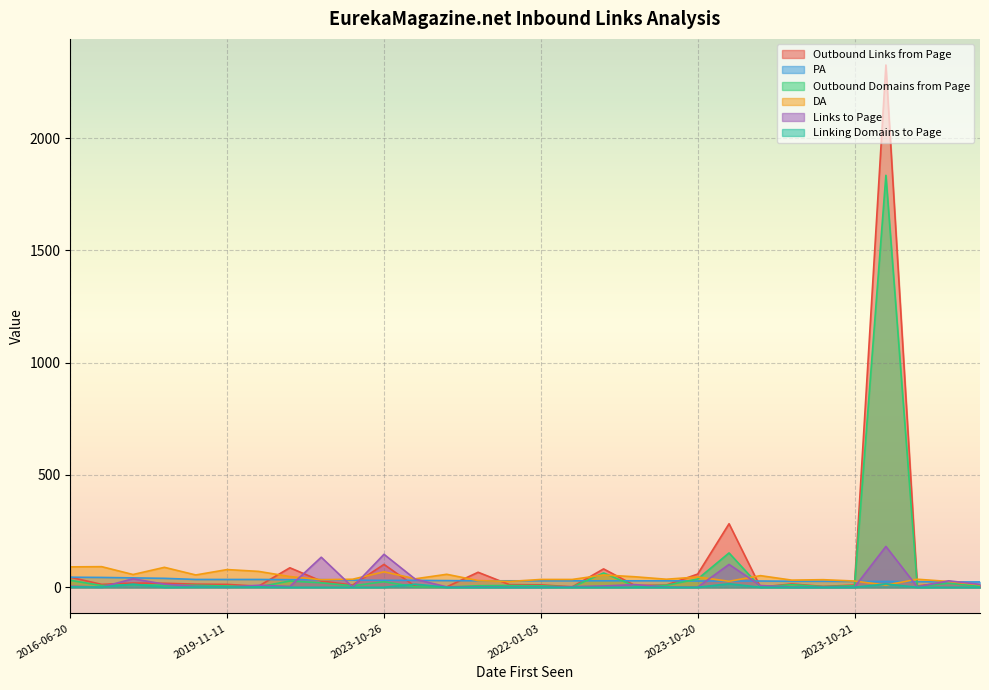

How many series are shown in this chart?

6